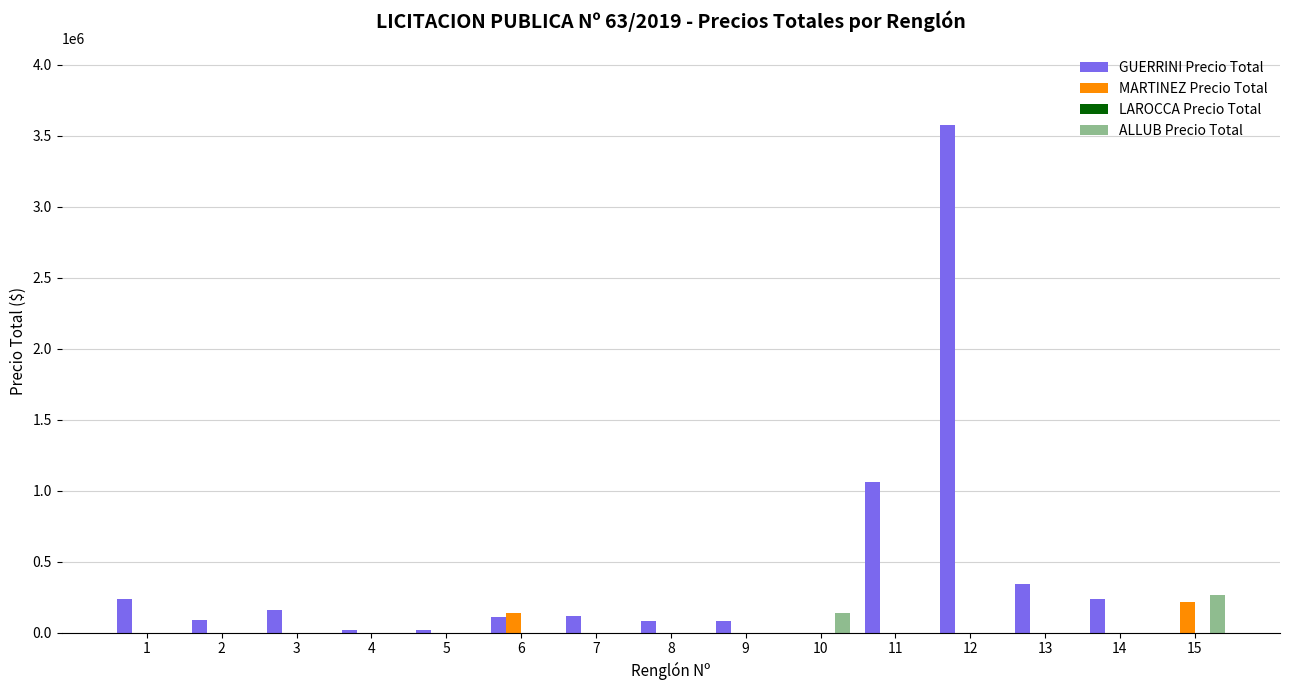

What is the maximum value for ALLUB Precio Total?

265400